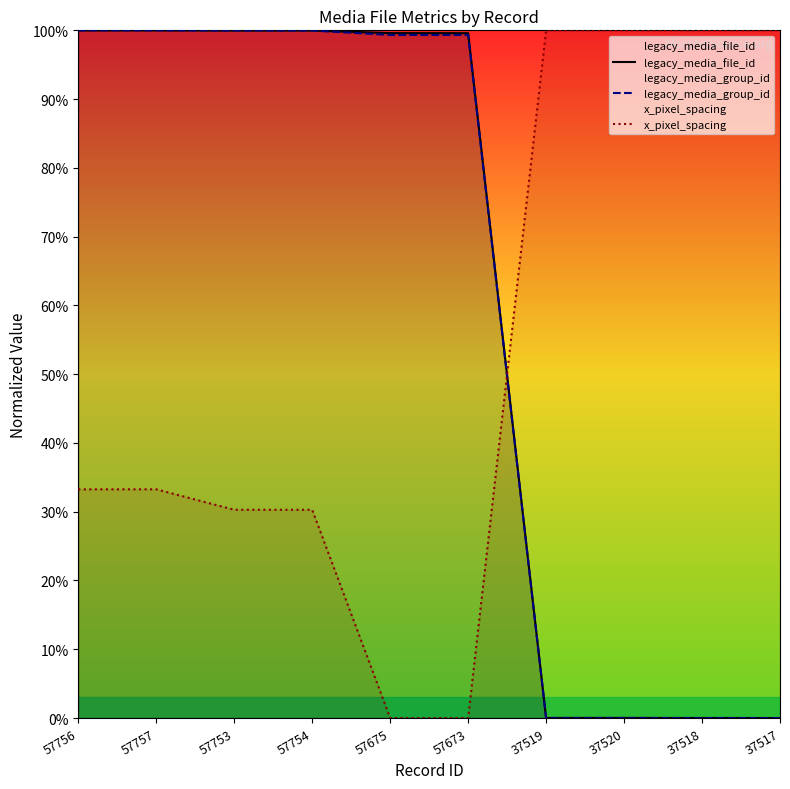

Is this an area chart (filled region under the line)?

No